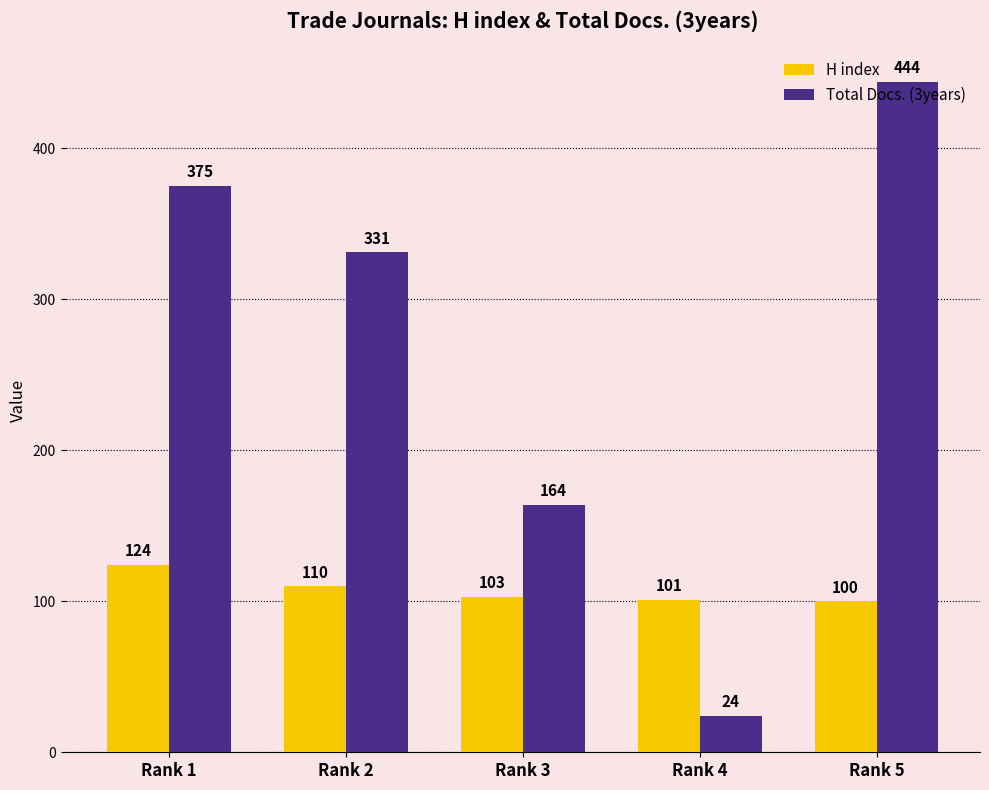

Is it true that Total Docs. (3years) equals 444 at Rank 5?

True